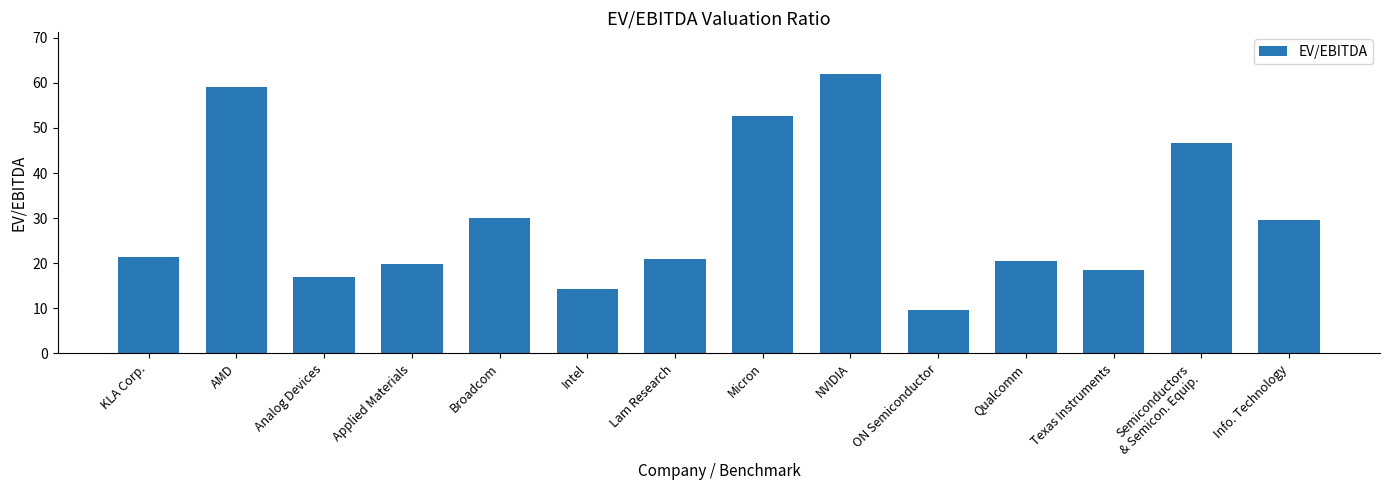

What is the minimum value shown in the chart?

9.7